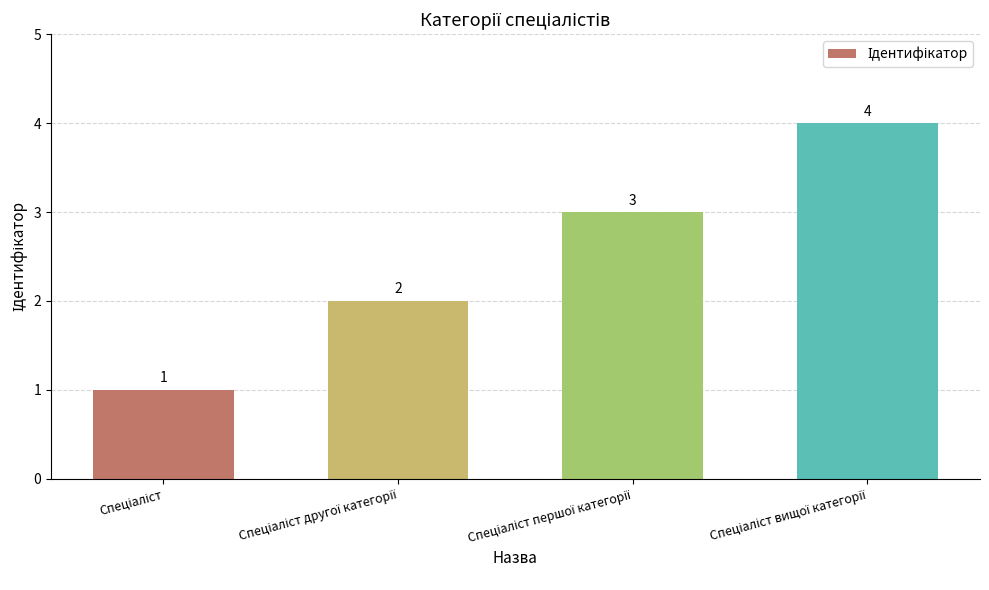

What is the sum of all values?

10